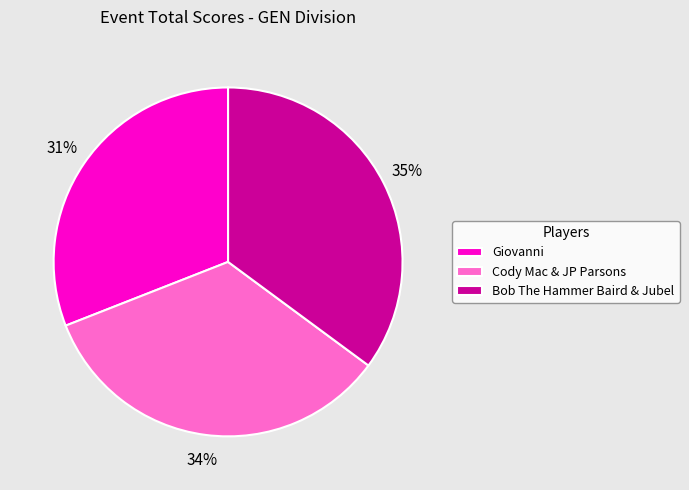

Rank the categories by value from lowest to highest.

Giovanni, Cody Mac & JP Parsons, Bob The Hammer Baird & Jubel